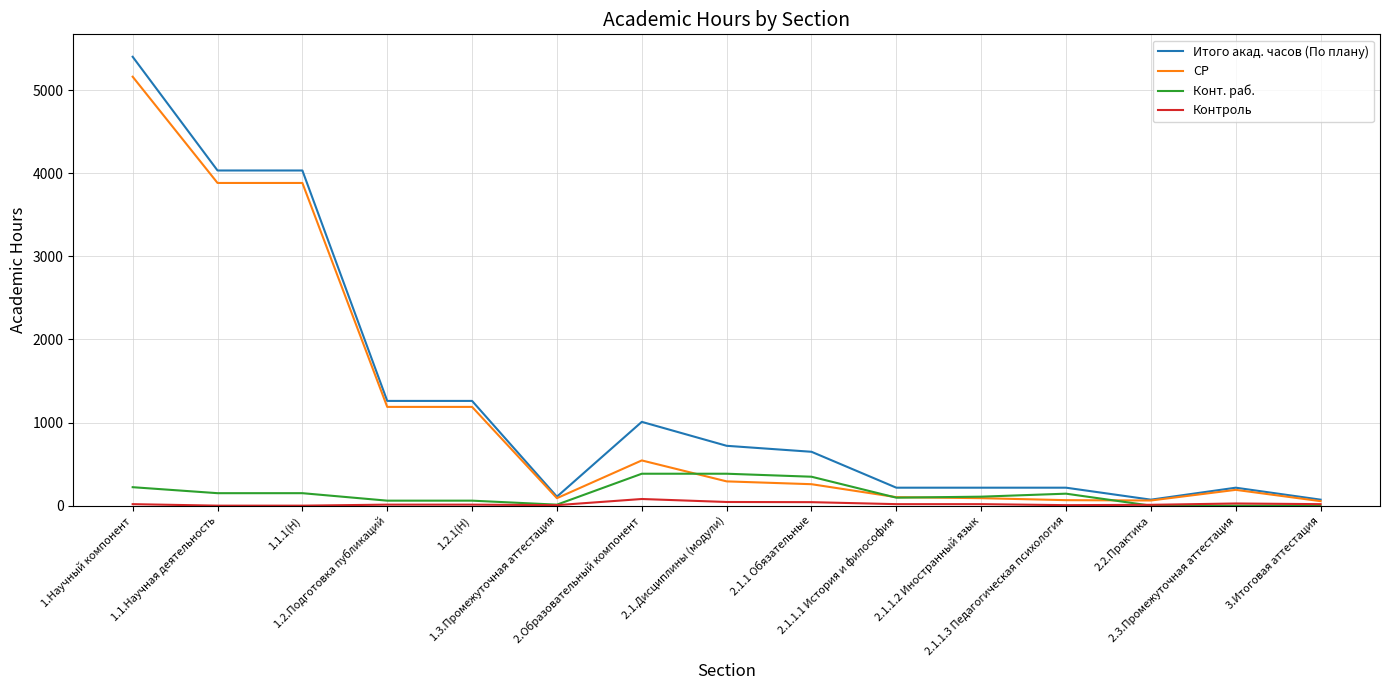

Rank the series by their maximum value, from highest to lowest.

Итого акад. часов (По плану), СР, Конт. раб., Контроль